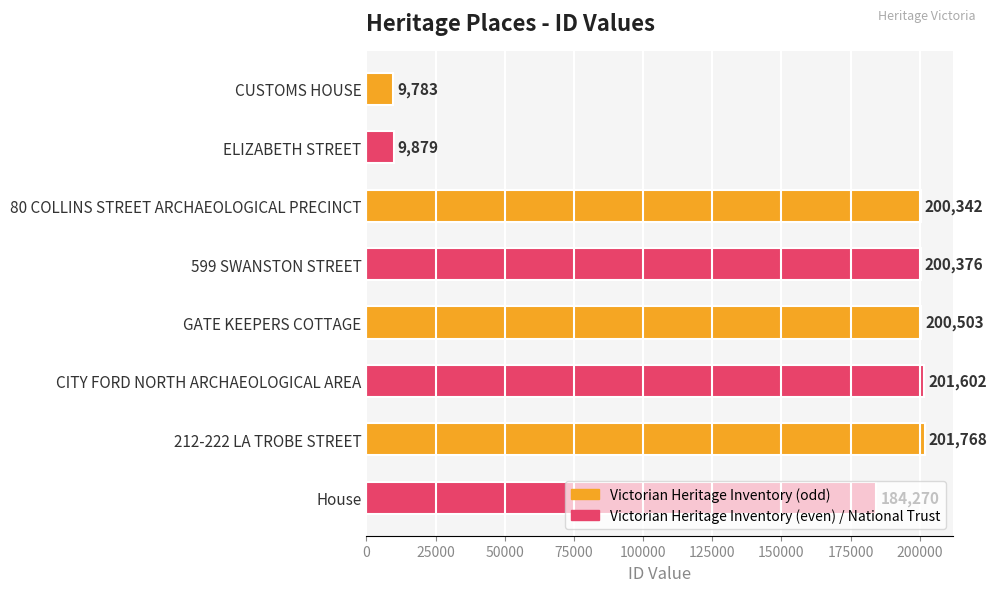

The value at CITY FORD NORTH ARCHAEOLOGICAL AREA is 201602. True or false?

True